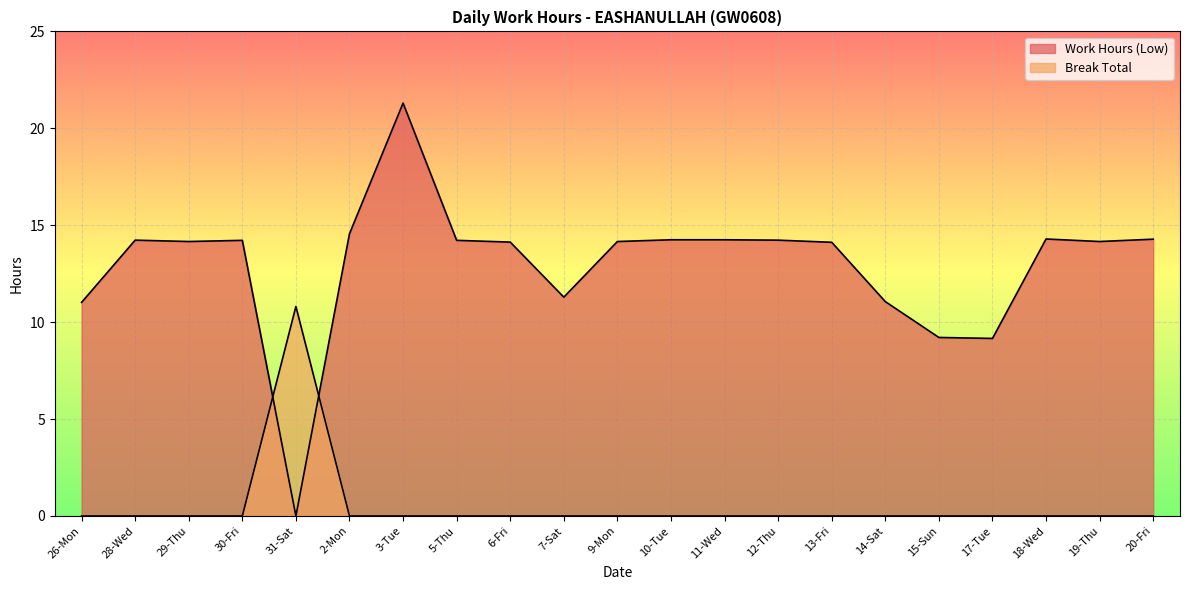

What are all the series names shown in the legend?

Work Hours (Low), Break Total